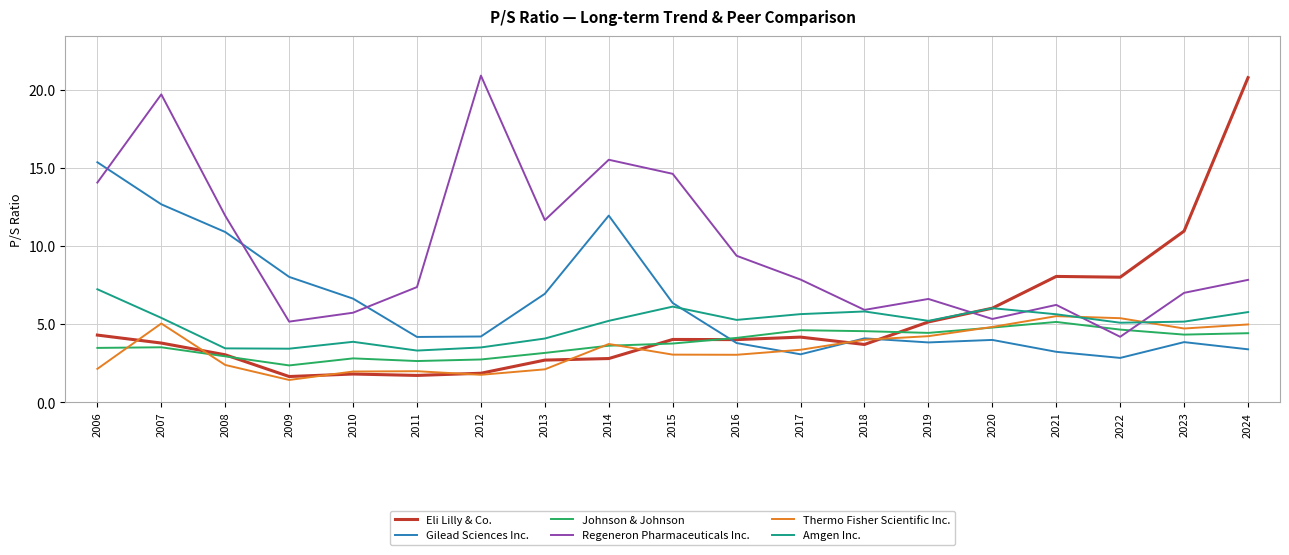

What is the total value across all series at 2006?

46.6